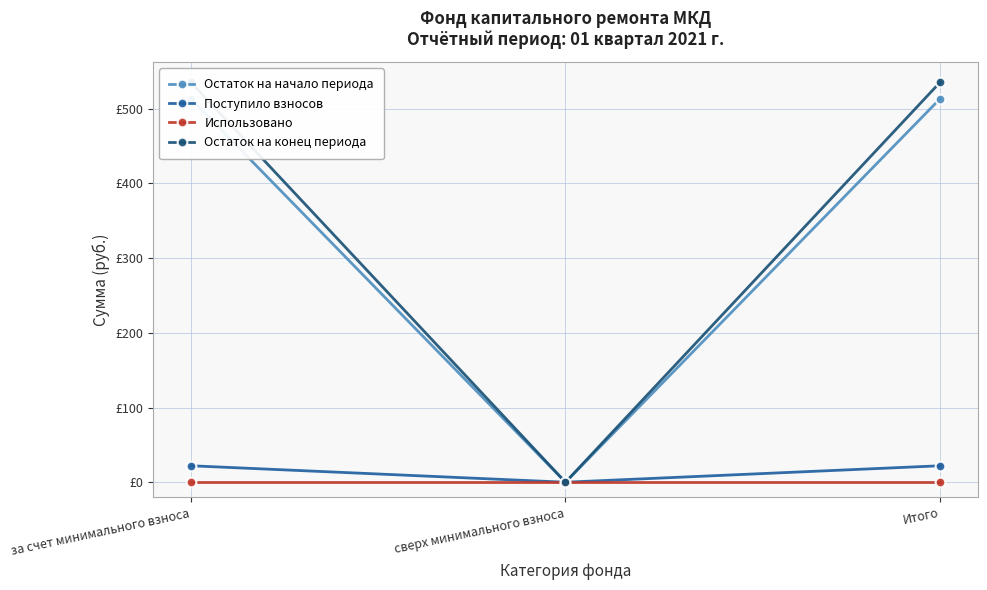

How many data points does each series have?

3